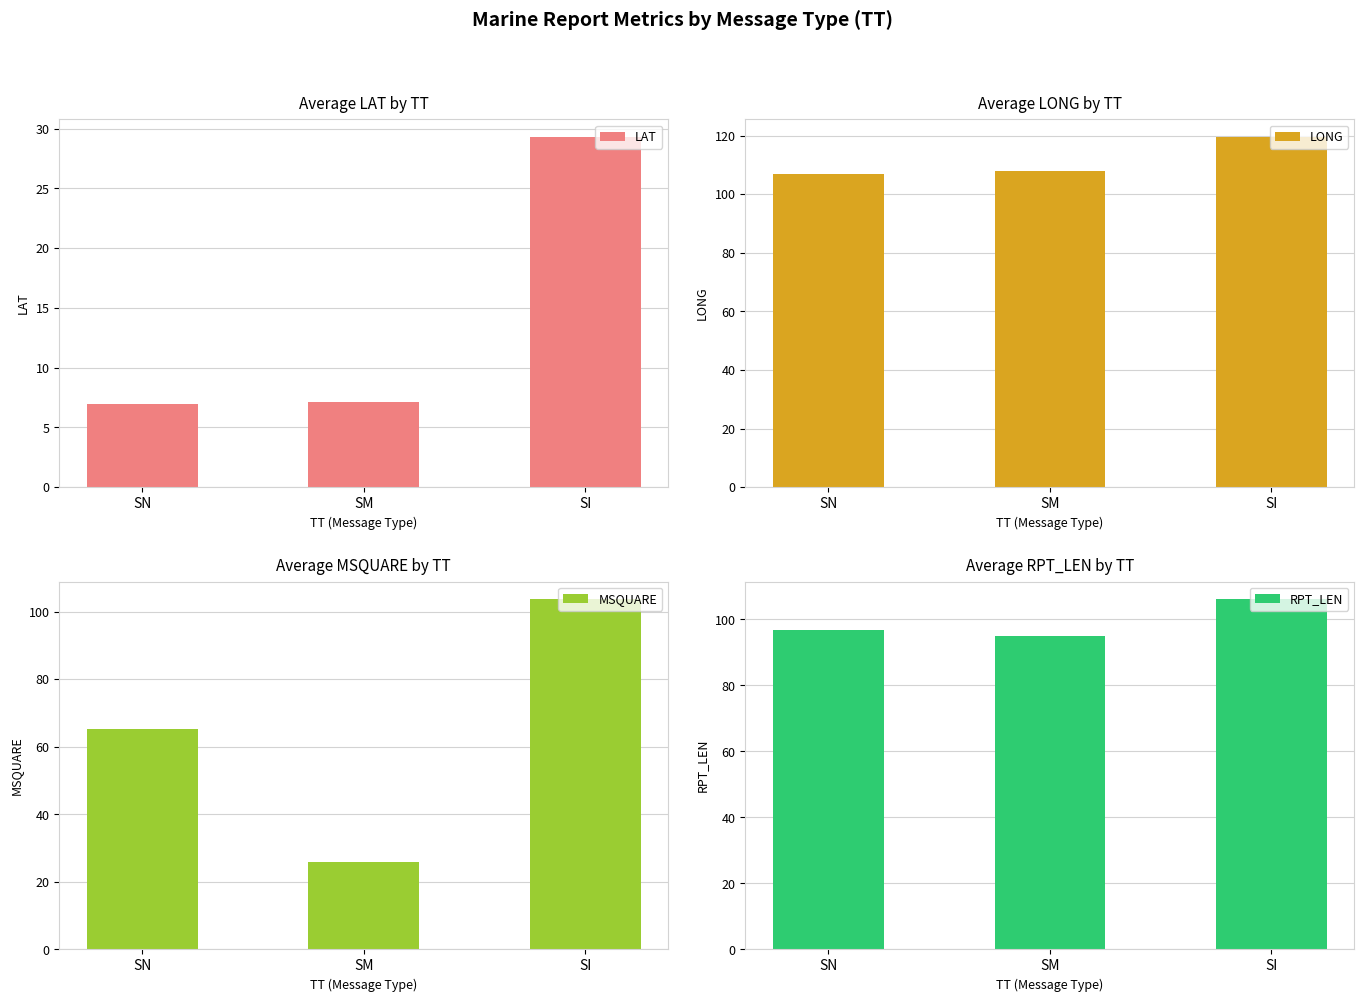

How many distinct data groups are displayed?

4